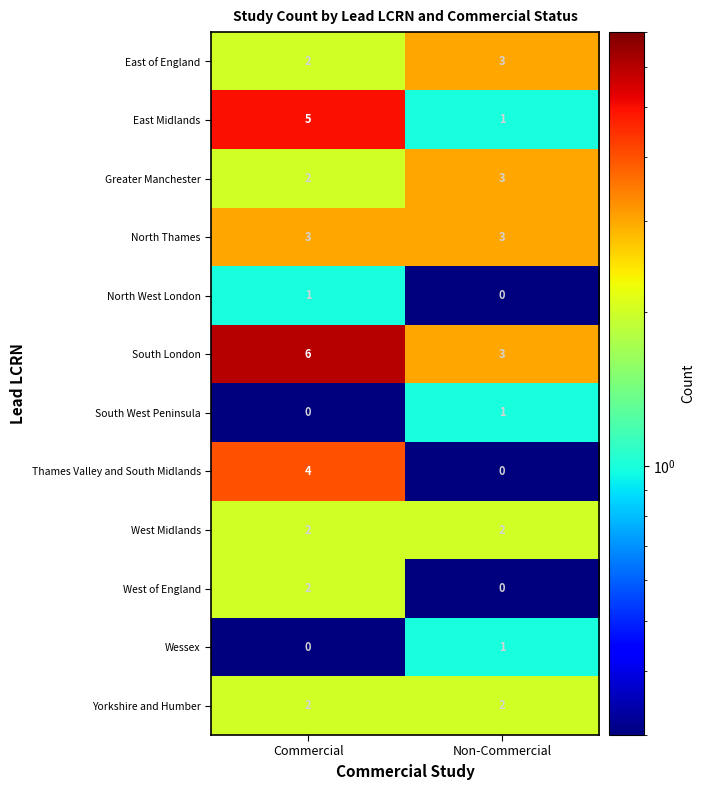

What is the greatest value displayed?

6